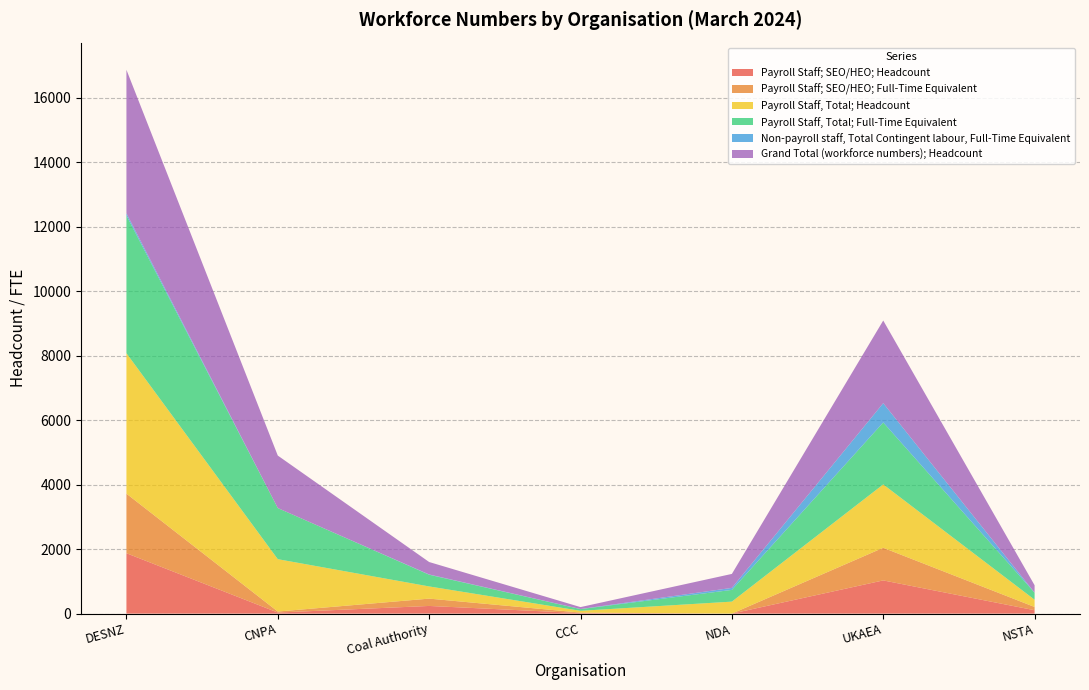

Reading left to right, transcribe all the data shown in this chart.

Payroll Staff; SEO/HEO; Headcount: DESNZ=1873.0	CNPA=33.0	Coal Authority=238.0	CCC=16.0	NDA=0.0	UKAEA=1030.0	NSTA=105.0
Payroll Staff; SEO/HEO; Full-Time Equivalent: DESNZ=1847.4	CNPA=31.7	Coal Authority=227.3	CCC=15.9	NDA=0.0	UKAEA=1011.8	NSTA=101.3
Payroll Staff, Total; Headcount: DESNZ=4356.0	CNPA=1624.0	Coal Authority=378.0	CCC=55.0	NDA=372.0	UKAEA=1965.0	NSTA=225.0
Payroll Staff, Total; Full-Time Equivalent: DESNZ=4270.6	CNPA=1585.0	Coal Authority=362.9	CCC=52.7	NDA=363.8	UKAEA=1922.5	NSTA=218.0
Non-payroll staff, Total Contingent labour, Full-Time Equivalent: DESNZ=70.1	CNPA=0.0	Coal Authority=8.0	CCC=3.7	NDA=62.0	UKAEA=598.0	NSTA=2.6
Grand Total (workforce numbers); Headcount: DESNZ=4449.0	CNPA=1628.0	Coal Authority=386.0	CCC=59.0	NDA=433.6	UKAEA=2563.0	NSTA=228.0